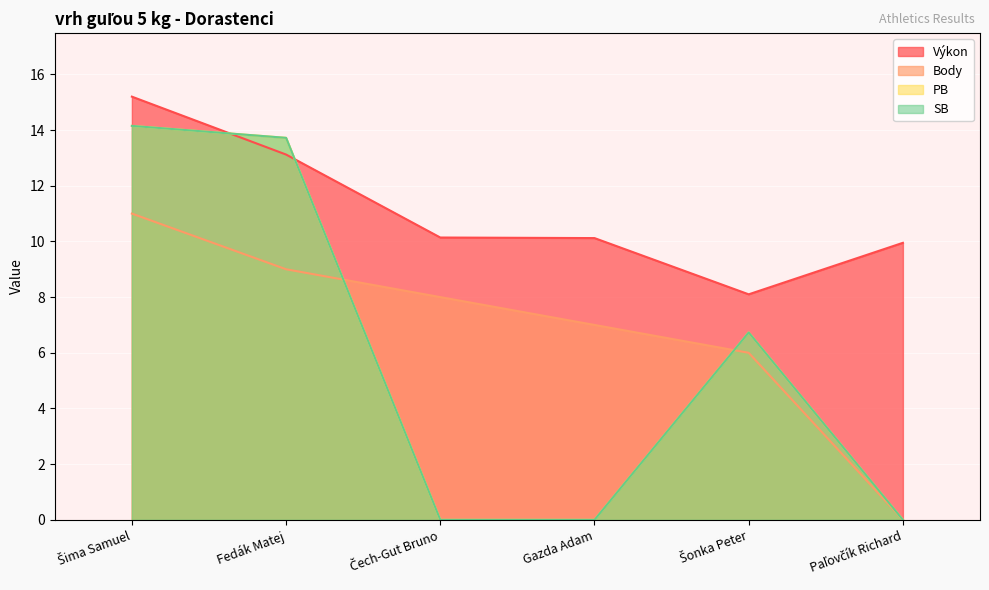

True or false: Body and PB intersect in this chart.

True